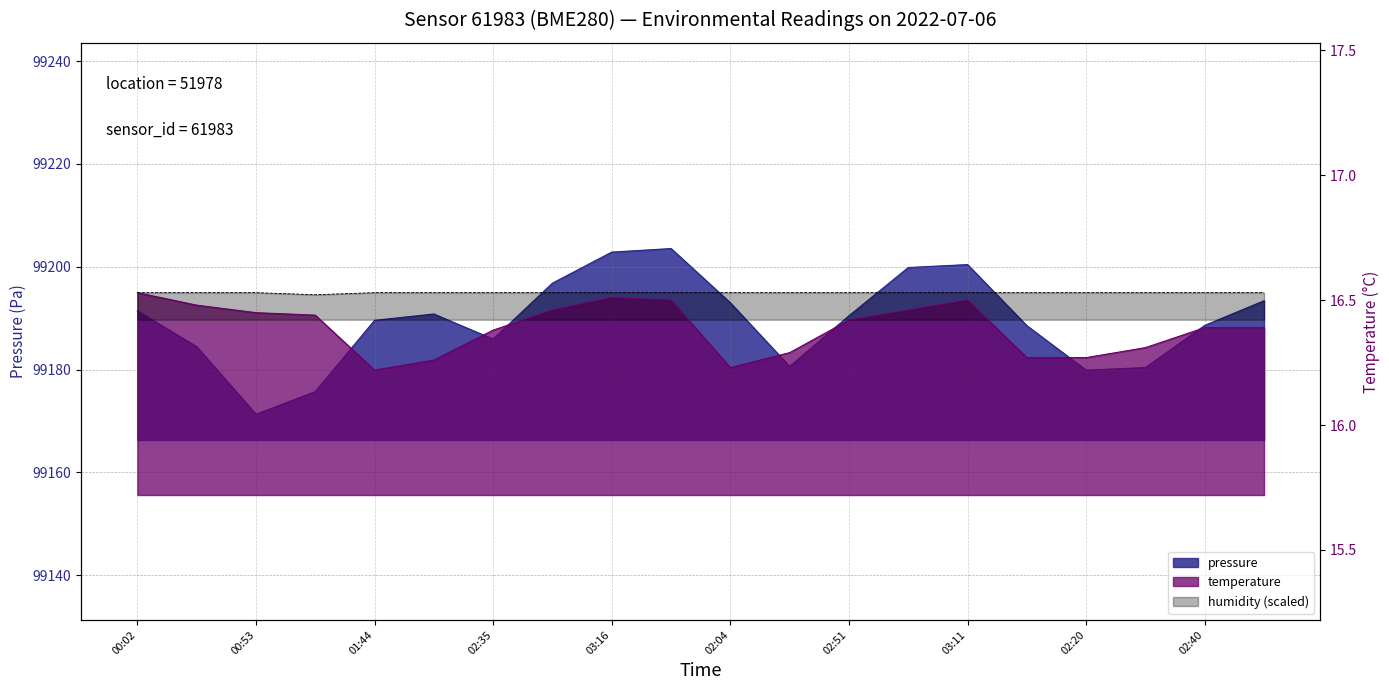

At which label does humidity reach its minimum?

01:18